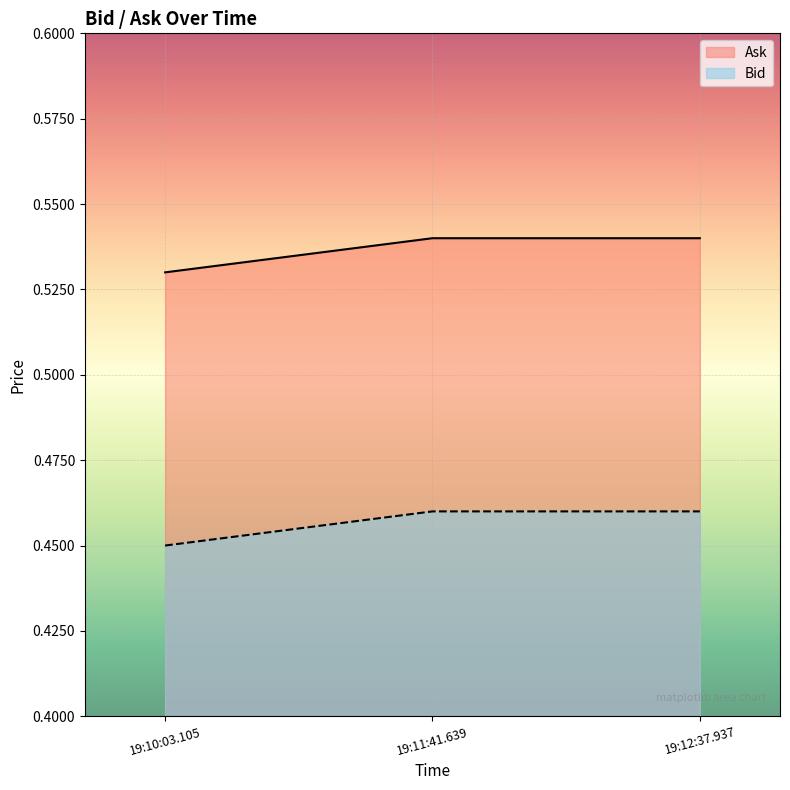

The value of Ask at 19:12:37.937 is 0.3. True or false?

False